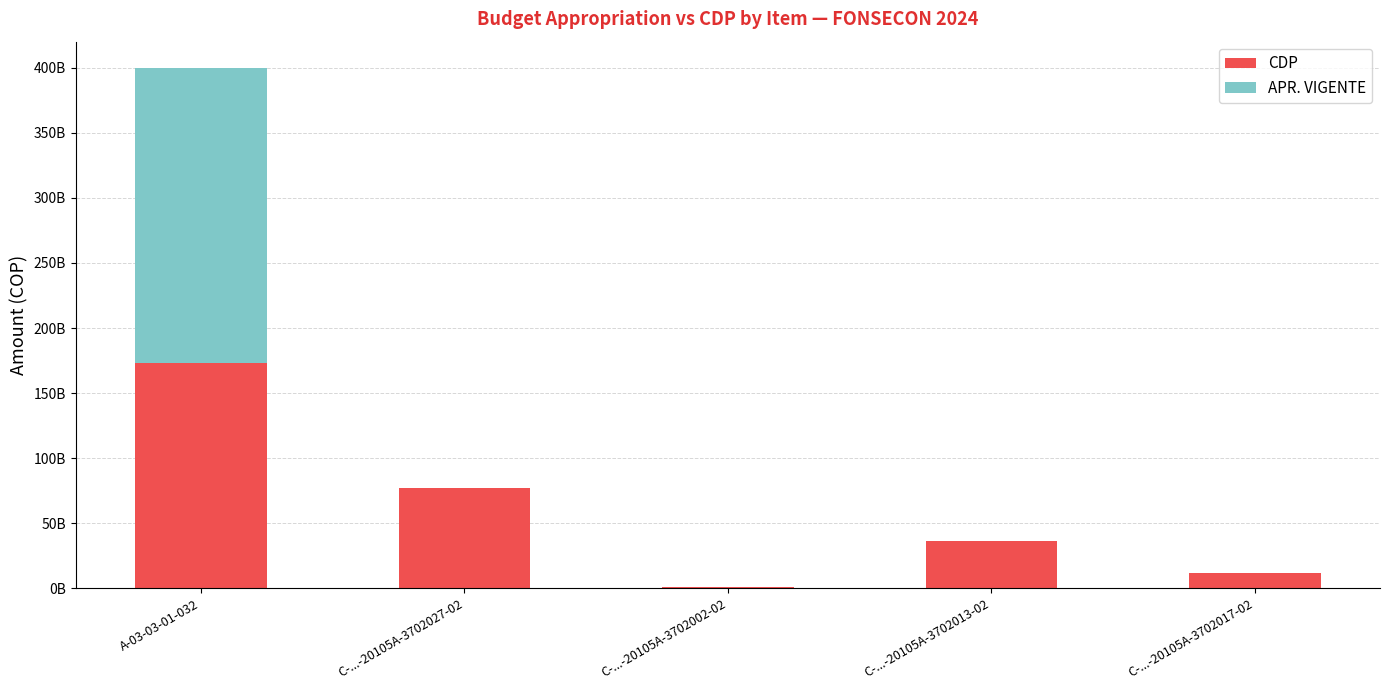

What are all the series names shown in the legend?

CDP, APR. VIGENTE